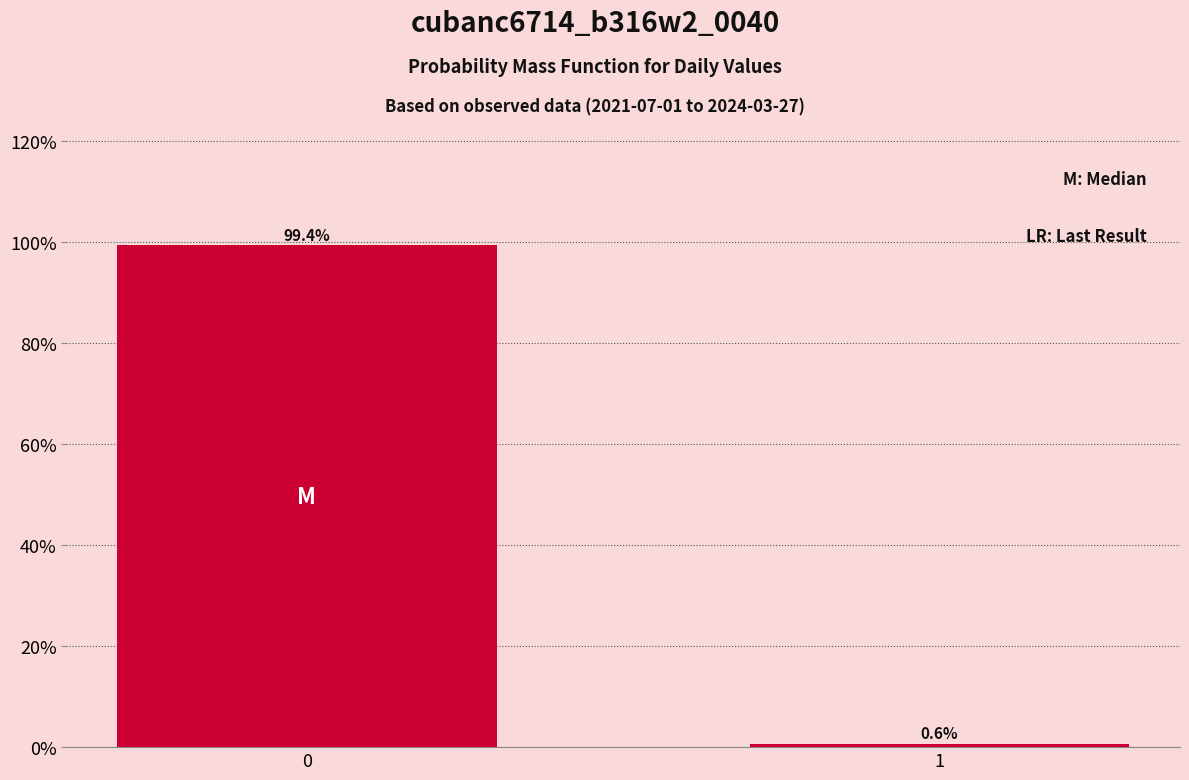

Reading left to right, transcribe all the data shown in this chart.

99.4	0.6